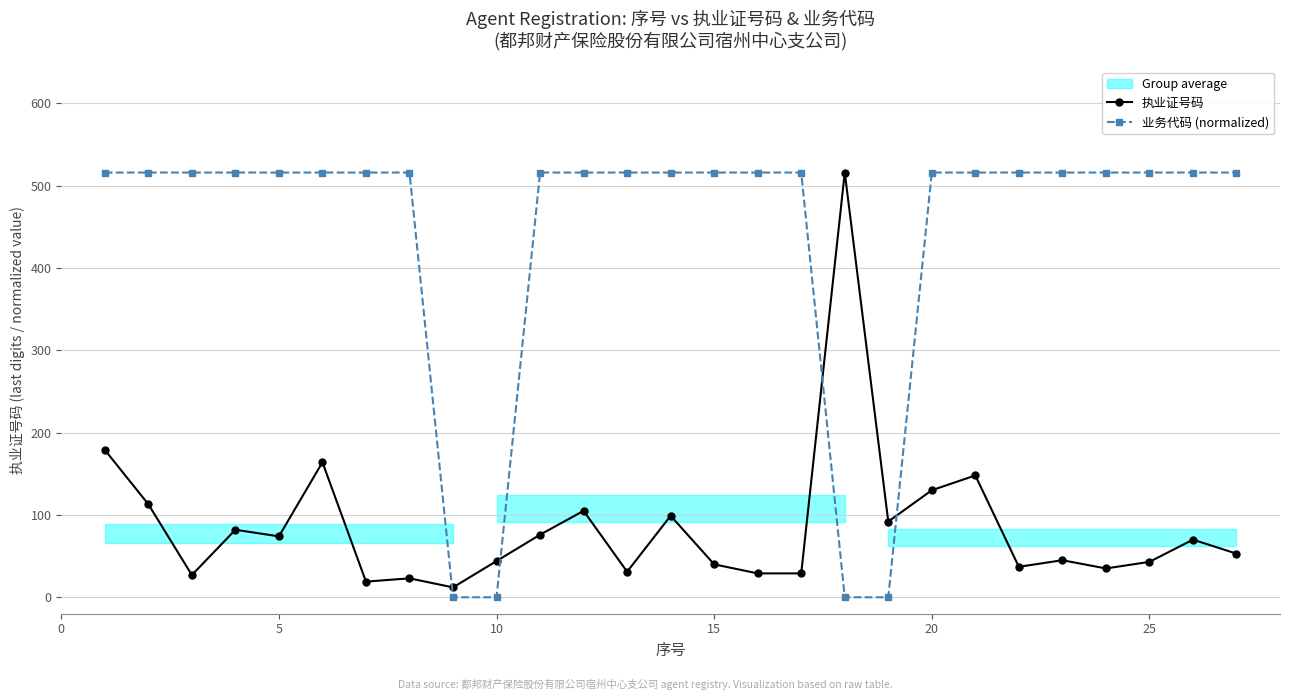

Reading left to right, list all the values displayed in this chart.

执业证号码: 179.0	113.0	27.0	82.0	74.0	164.0	19.0	23.0	12.0	44.0	76.0	105.0	31.0	99.0	40.0	29.0	29.0	516.0	92.0	130.0	148.0	37.0	45.0	35.0	43.0	70.0	53.0
业务代码 (normalized): 516.0	516.0	516.0	516.0	516.0	516.0	516.0	516.0	0.0	0.0	516.0	516.0	516.0	516.0	516.0	516.0	516.0	0.0	0.0	516.0	516.0	516.0	516.0	516.0	516.0	516.0	516.0